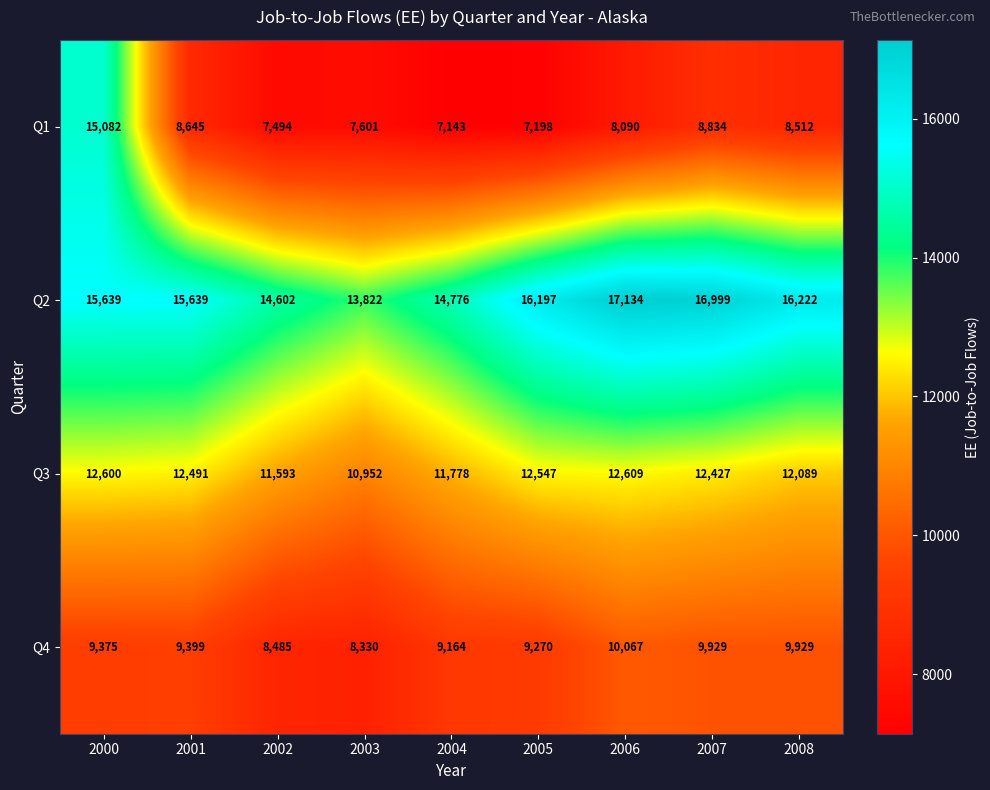

Between 2003 and 2007, which series saw the biggest shift?

Q2